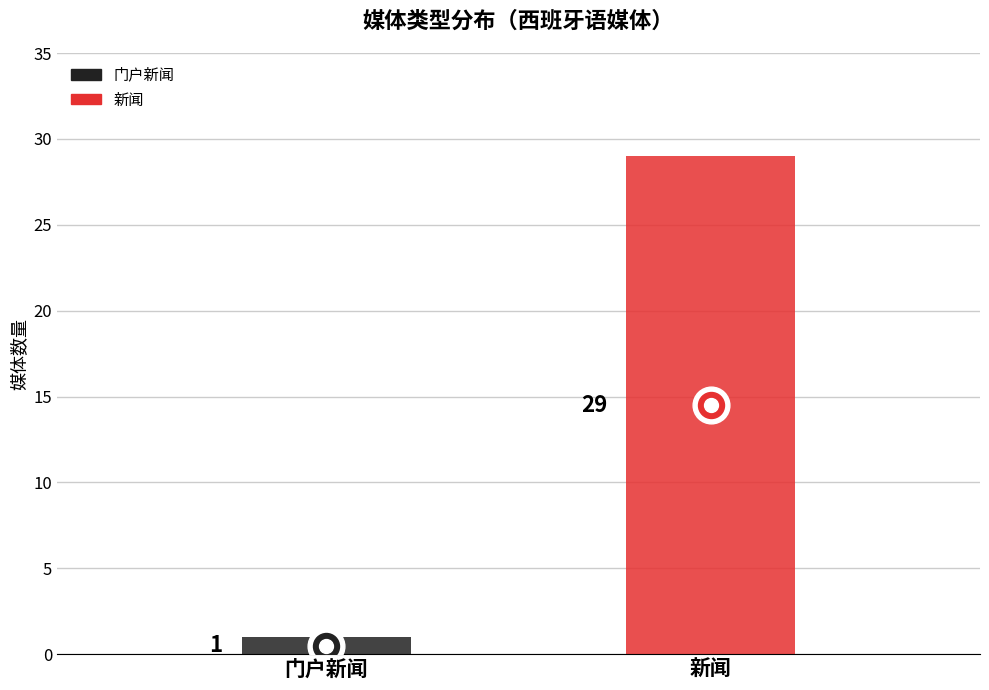

Which has a higher value, 新闻 or 门户新闻?

新闻